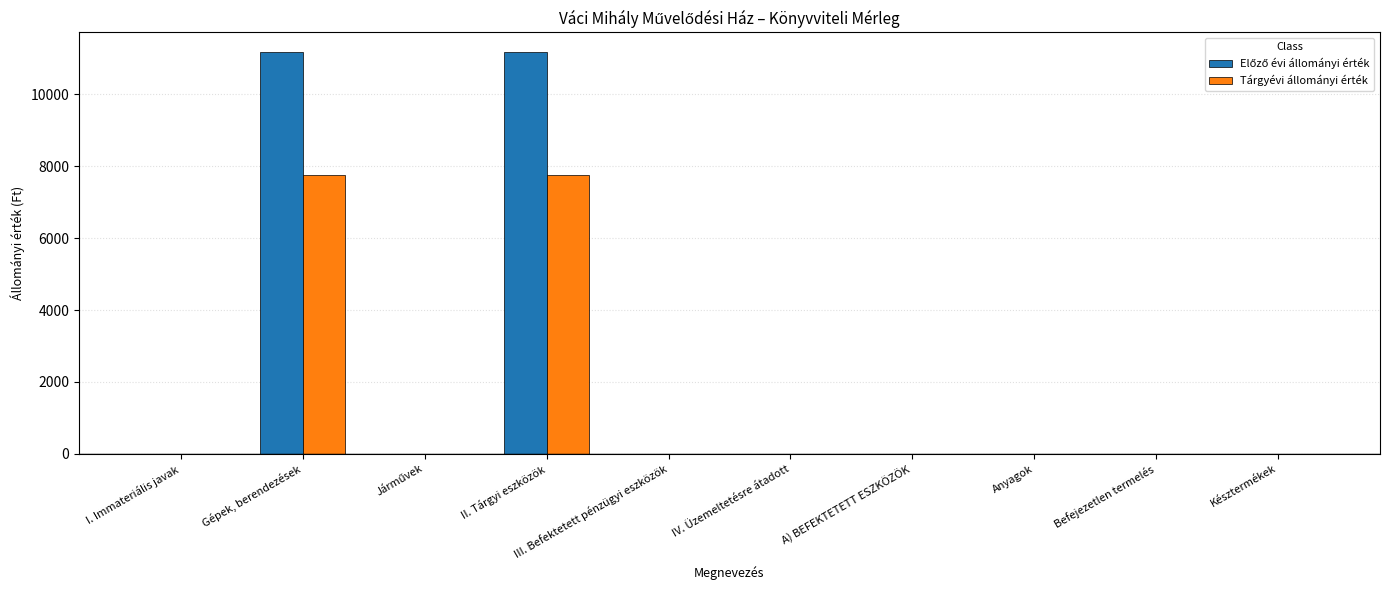

What is the highest value of the Tárgyévi állományi érték series?

7753